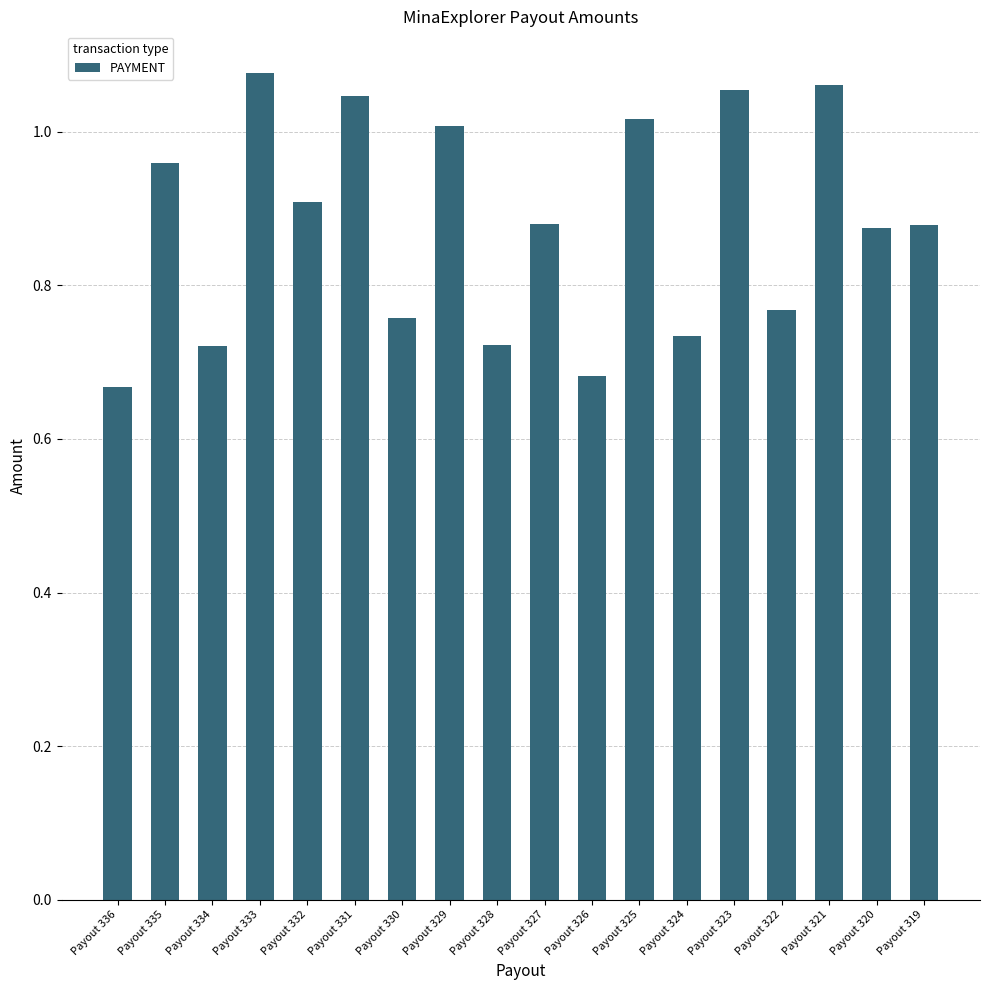

True or false: the data shows 0.3 at Payout 330.

False